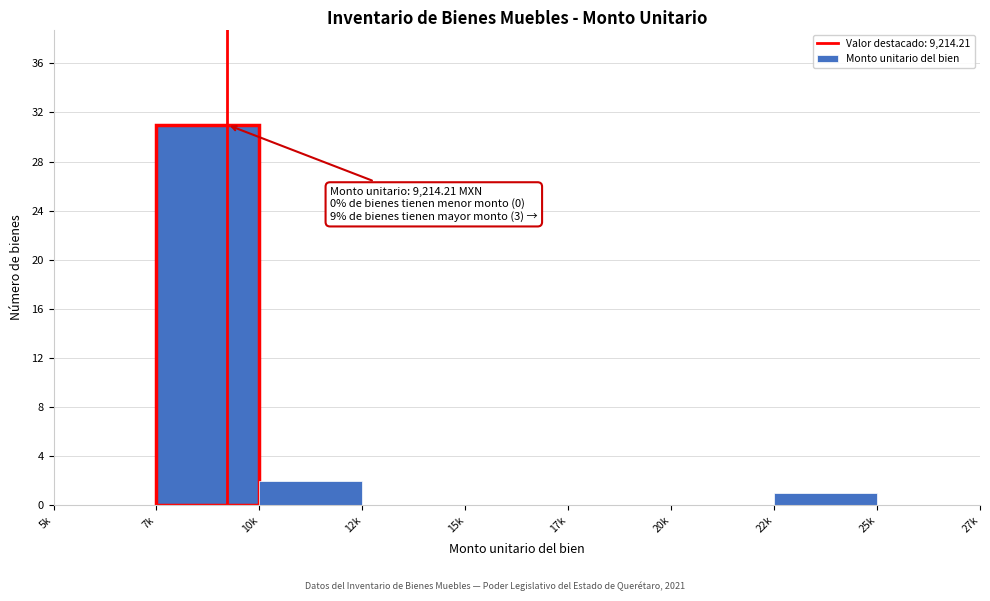

What is the sum of all values?

34